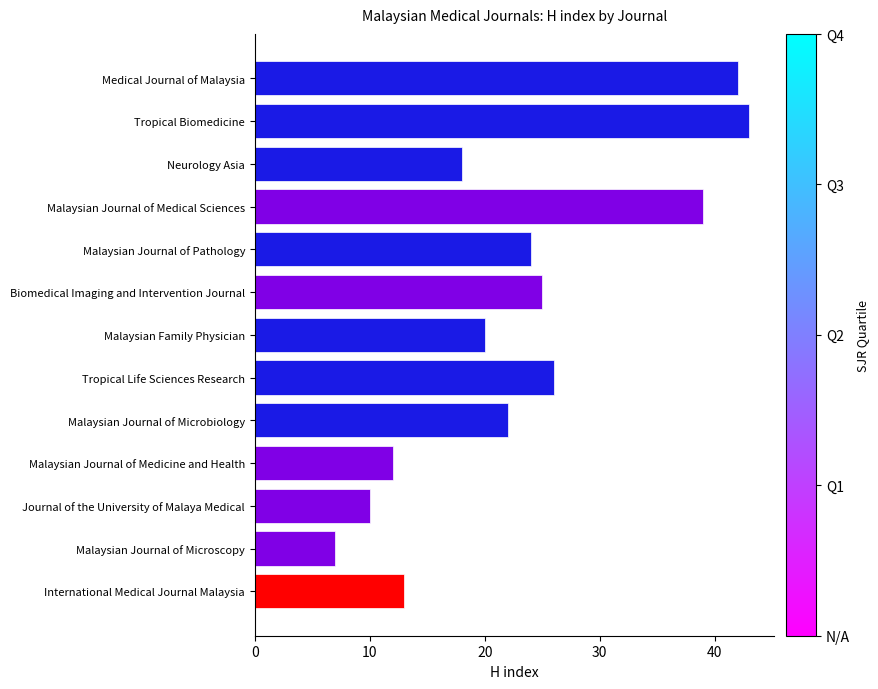

What is the ratio of the value at Malaysian Family Physician to the value at Malaysian Journal of Microscopy?

2.9